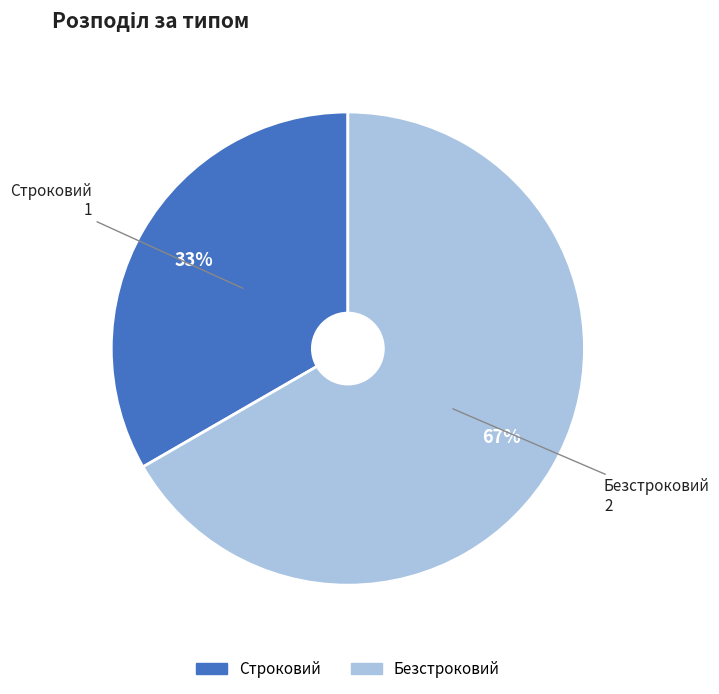

Rank the categories by value from lowest to highest.

Строковий, Безстроковий